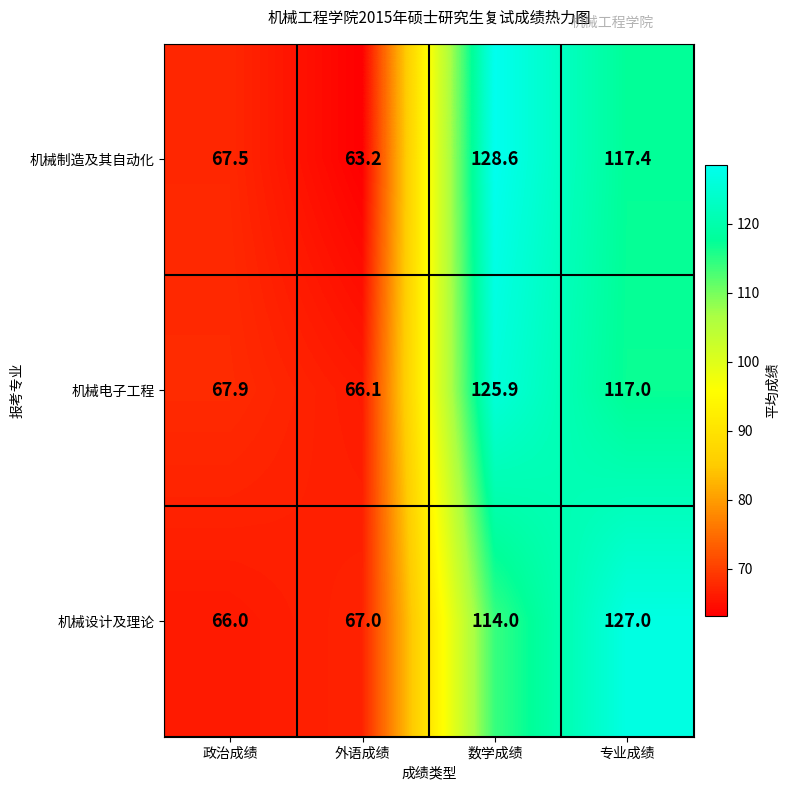

At which label does 机械电子工程 first exceed 117?

数学成绩